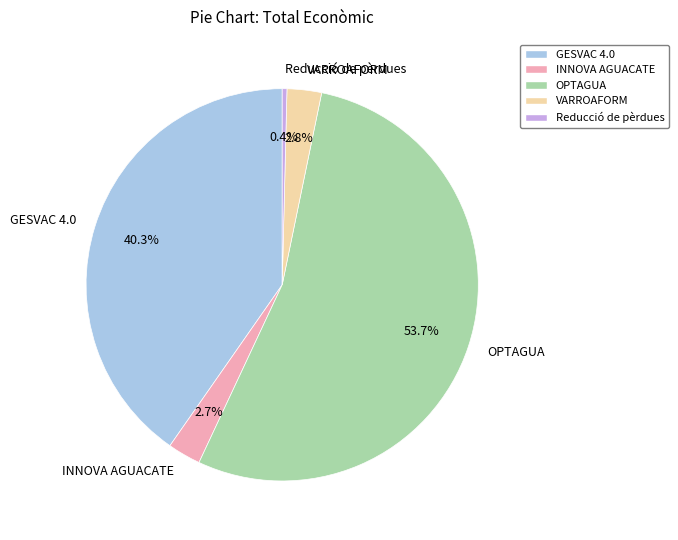

To the nearest percent, what percentage of the pie is INNOVA AGUACATE?

3%